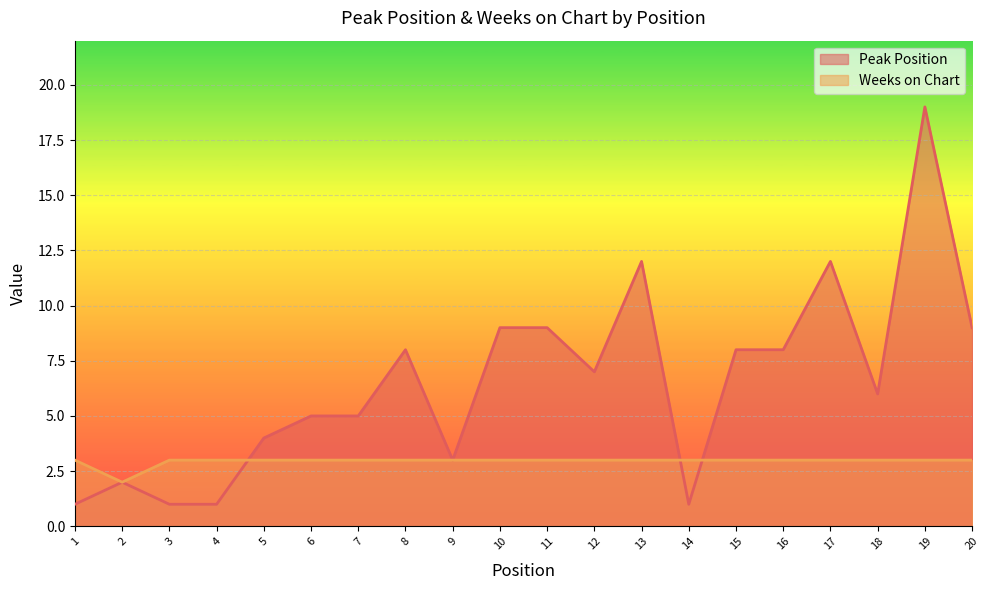

Between 5 and 16, which is larger?

16